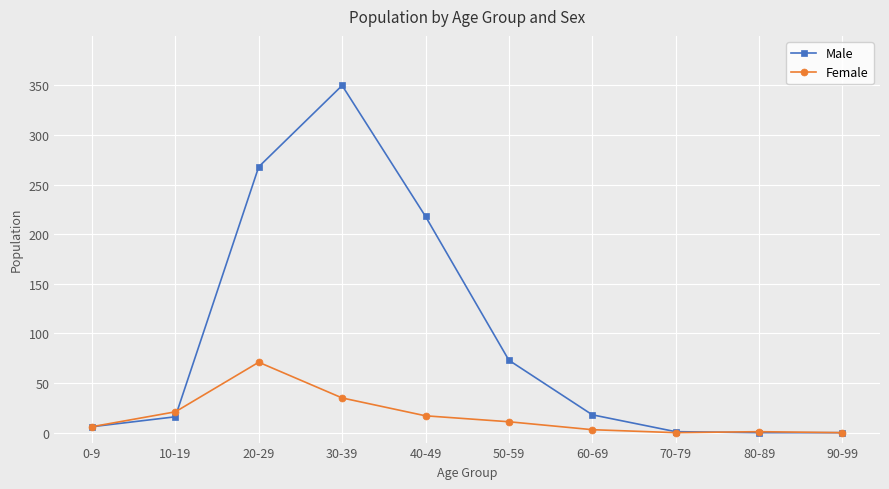

At which label is Female closest to 35?

30-39